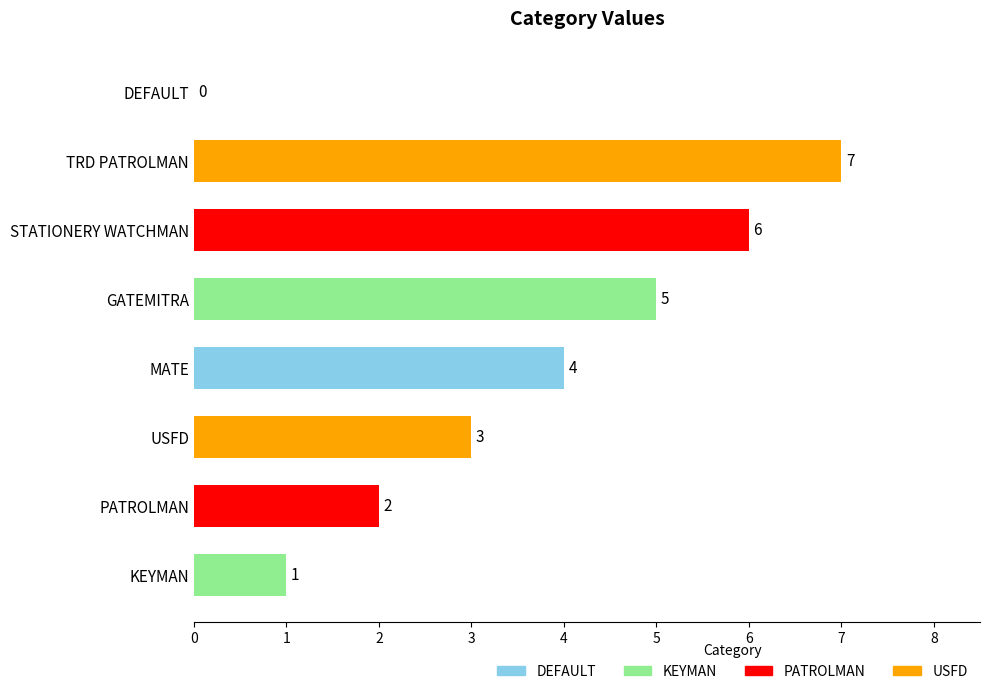

The chart shows a value of 5 at GATEMITRA. True or false?

True